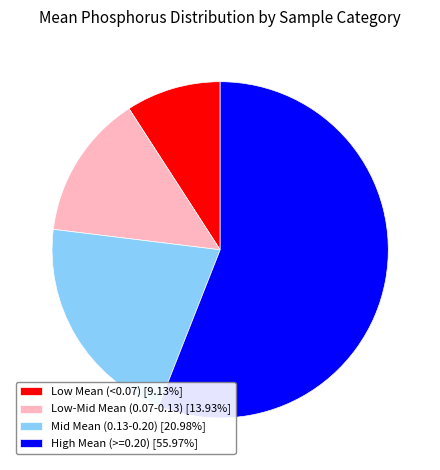

Count the number of slices in the pie.

4